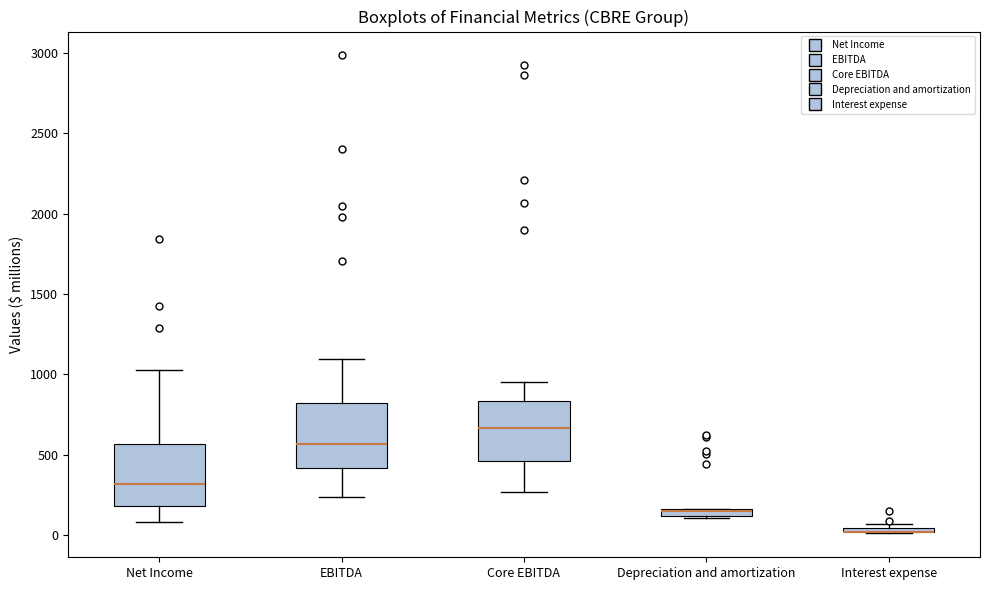

Where does the upper whisker of the box for Core EBITDA end on the y-axis? The values are not printed on the chart, so give them approximately, as read against the axis.

950